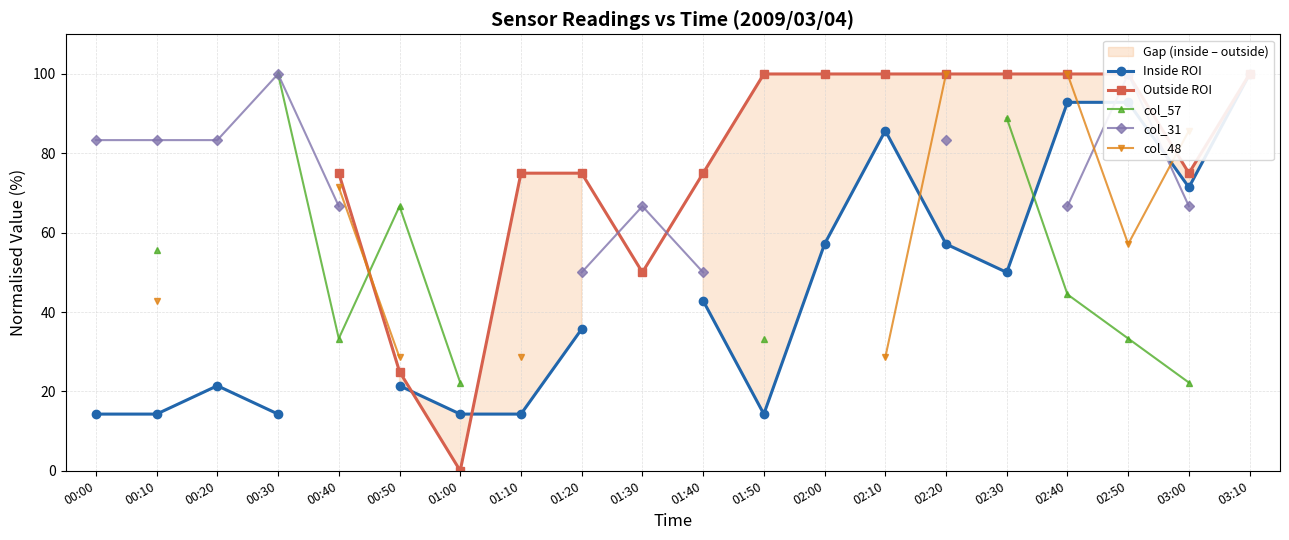

At which label does col_31 reach its peak?

00:30